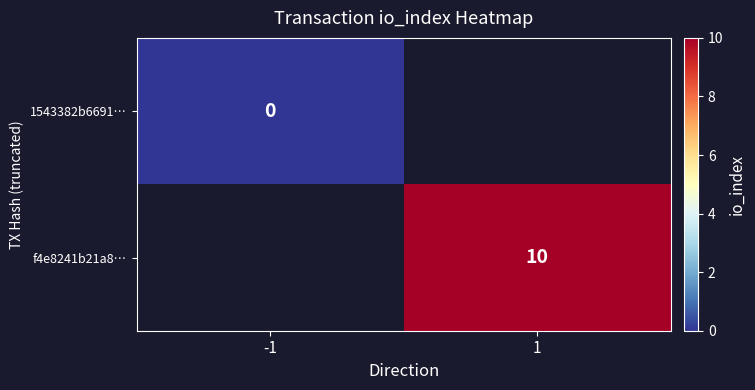

What is the maximum value shown in the chart?

10.0